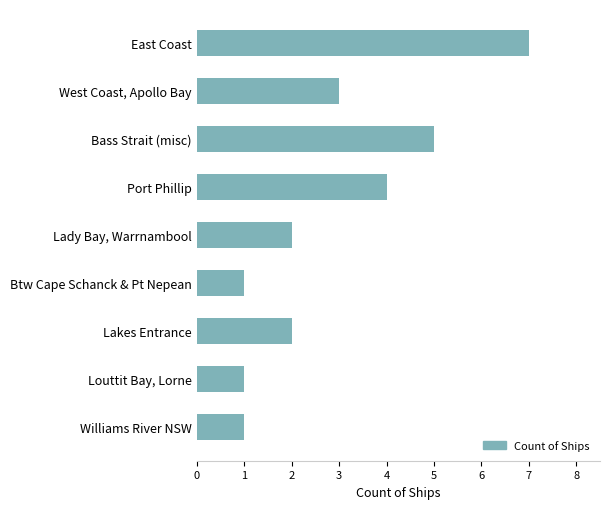

What is the label of the 5th bar from the top?

Lady Bay, Warrnambool